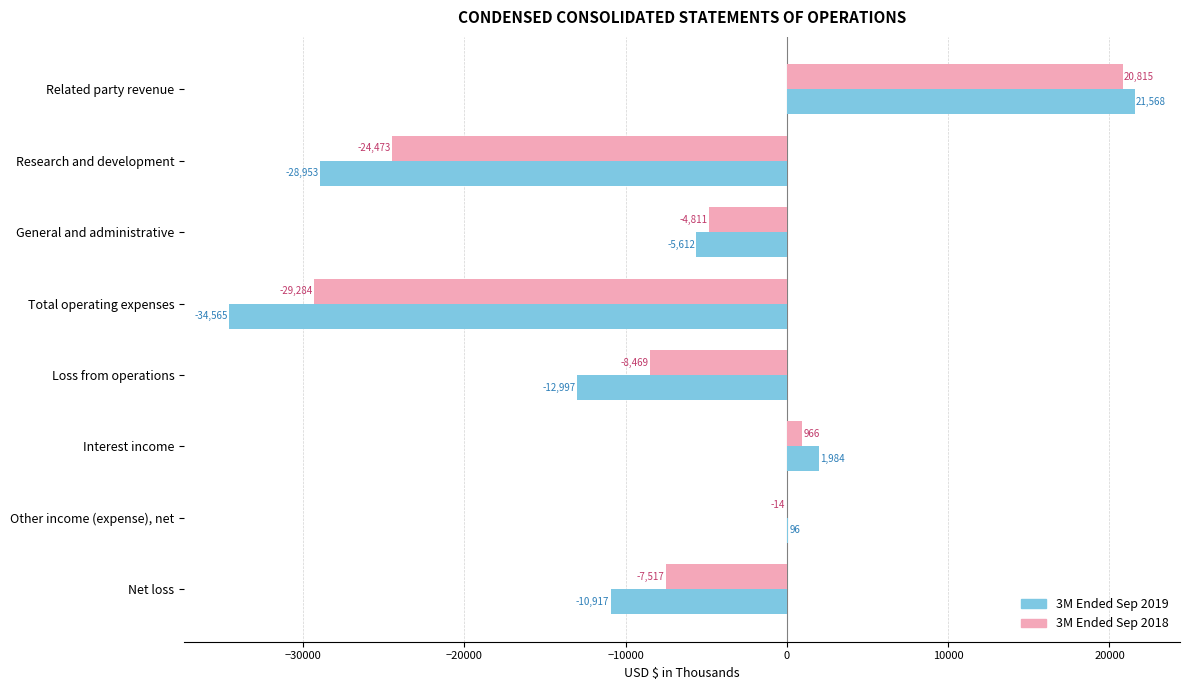

Is it true that 3M Ended Sep 2018 equals 20815 at Related party revenue?

True